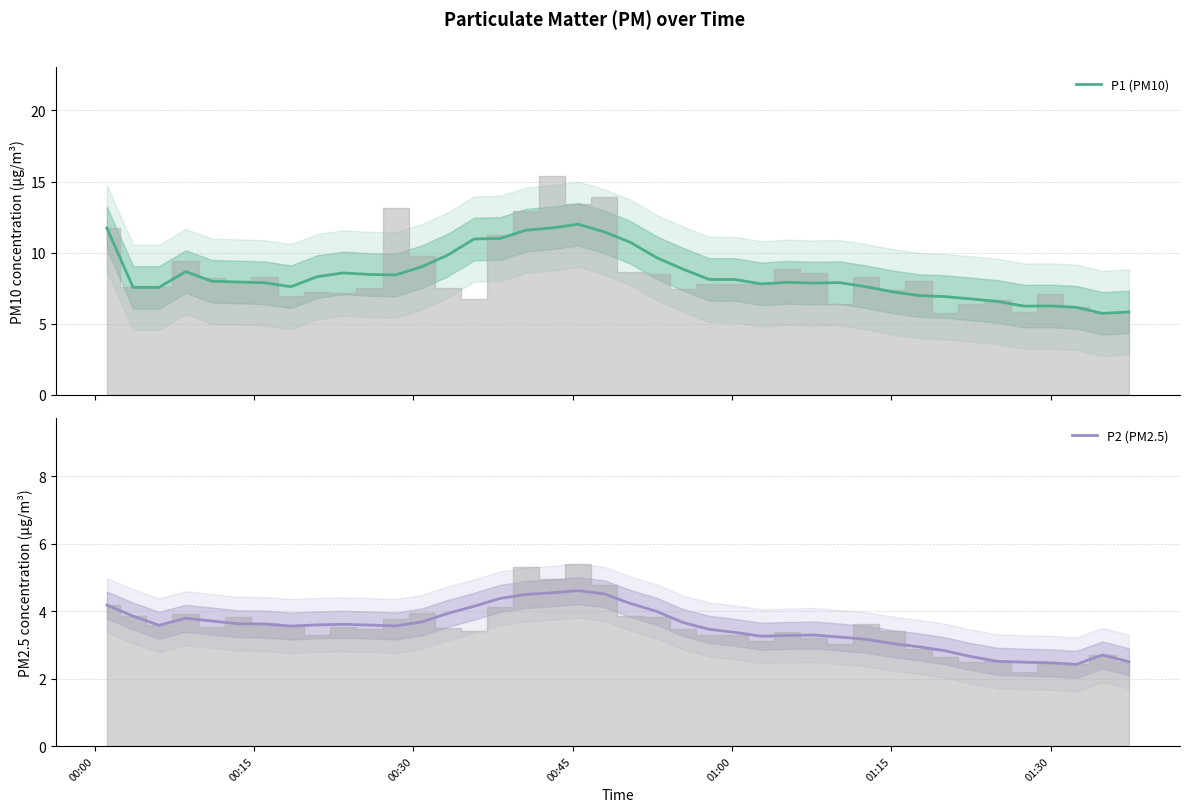

What is the maximum value for P1 (PM10)?

12.0